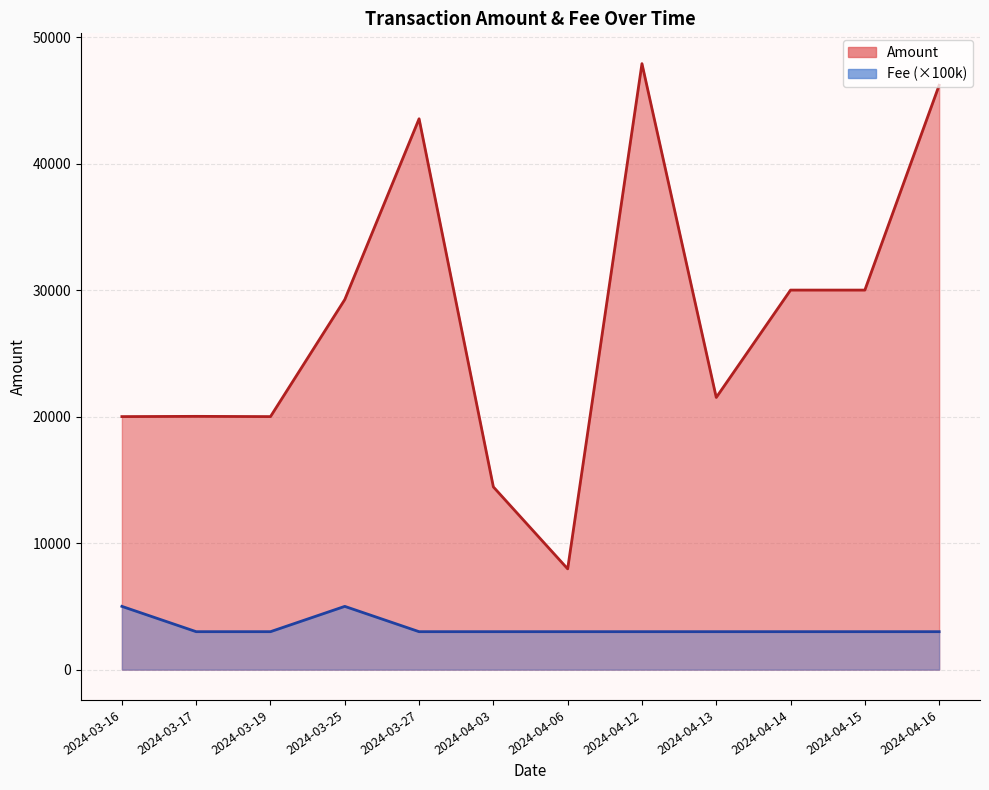

At which label does Amount first exceed 29249?

2024-03-25